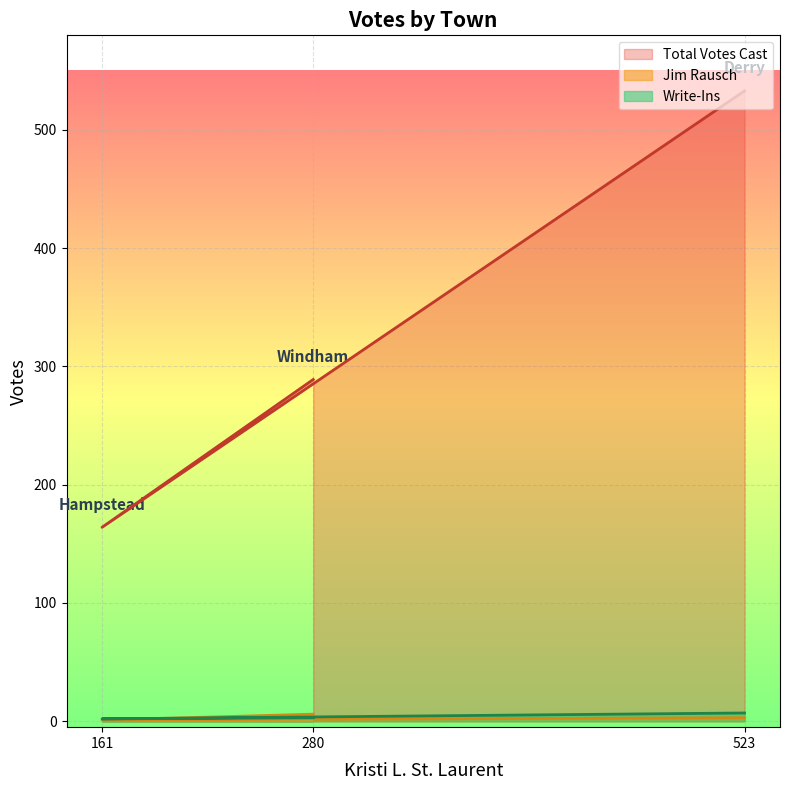

The value of Jim Rausch at 161 is 2. True or false?

False